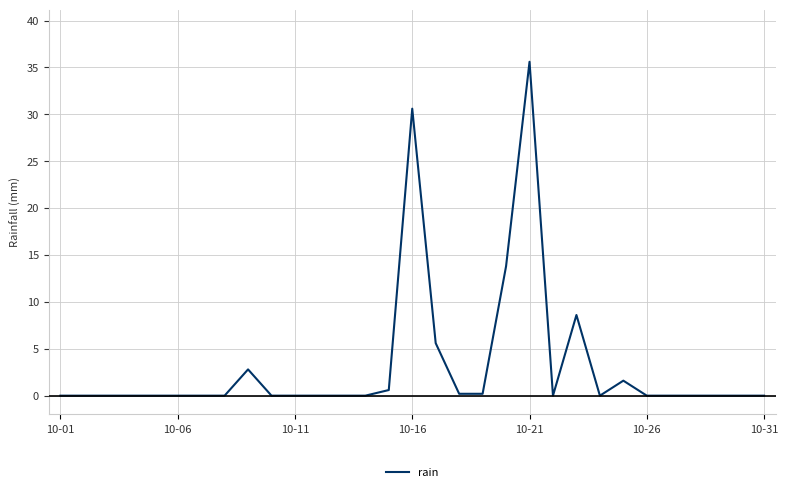

What is the greatest value displayed?

35.6